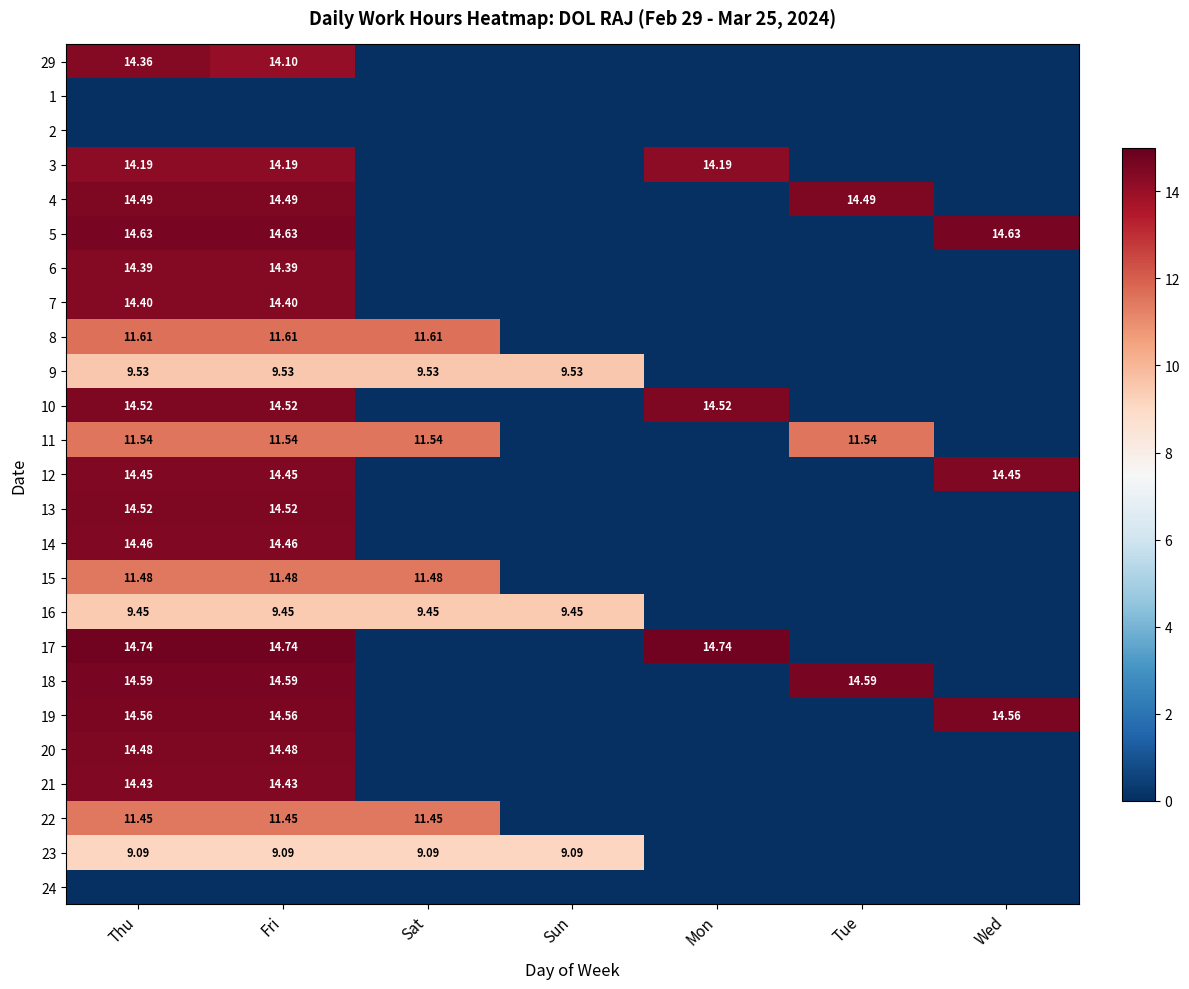

How many distinct data groups are displayed?

25